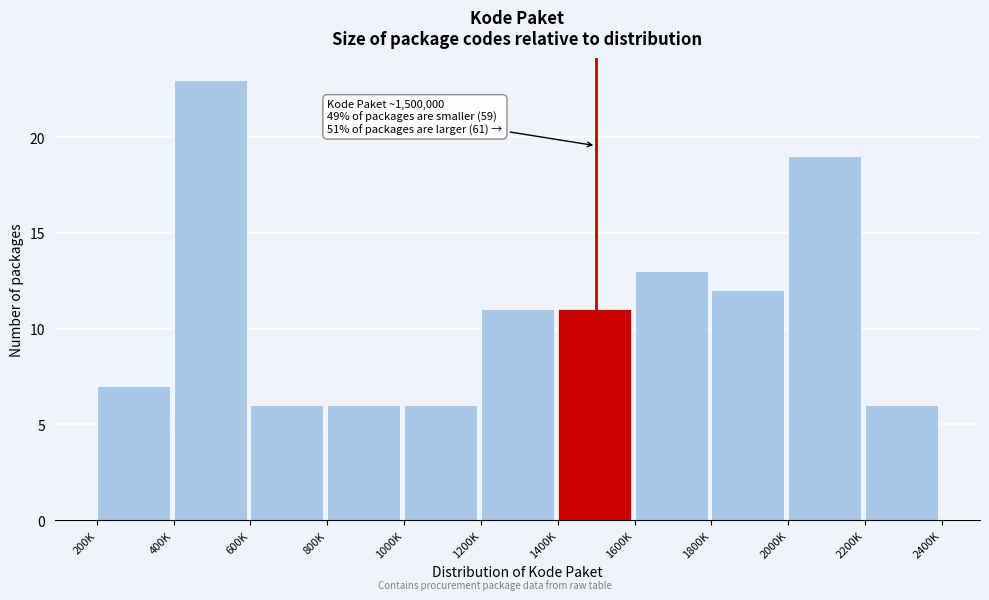

Reading right to left, extract all data points from this chart.

6	19	12	13	11	11	6	6	6	23	7